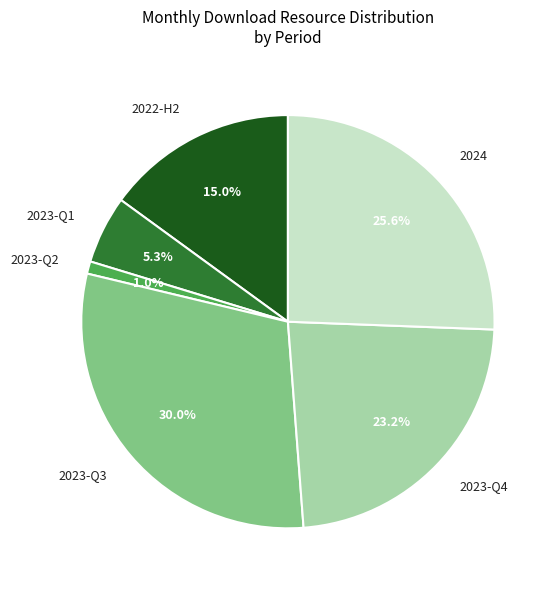

Which slice is the smallest?

2023-Q2